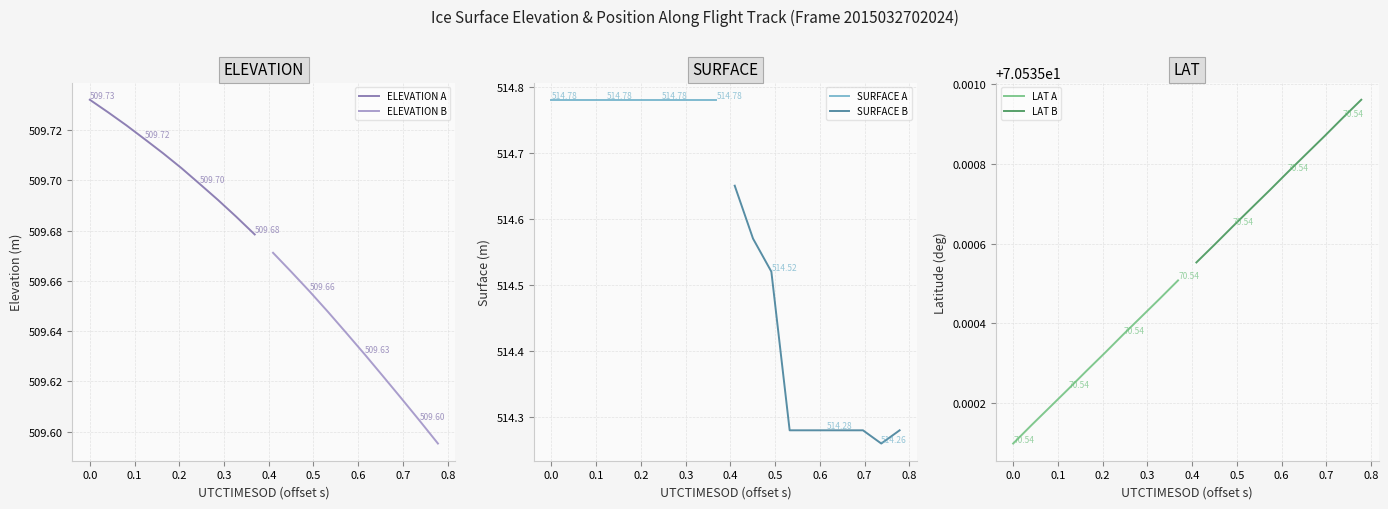

True or false: ELEVATION B has more than 0 points higher than both neighbors.

False